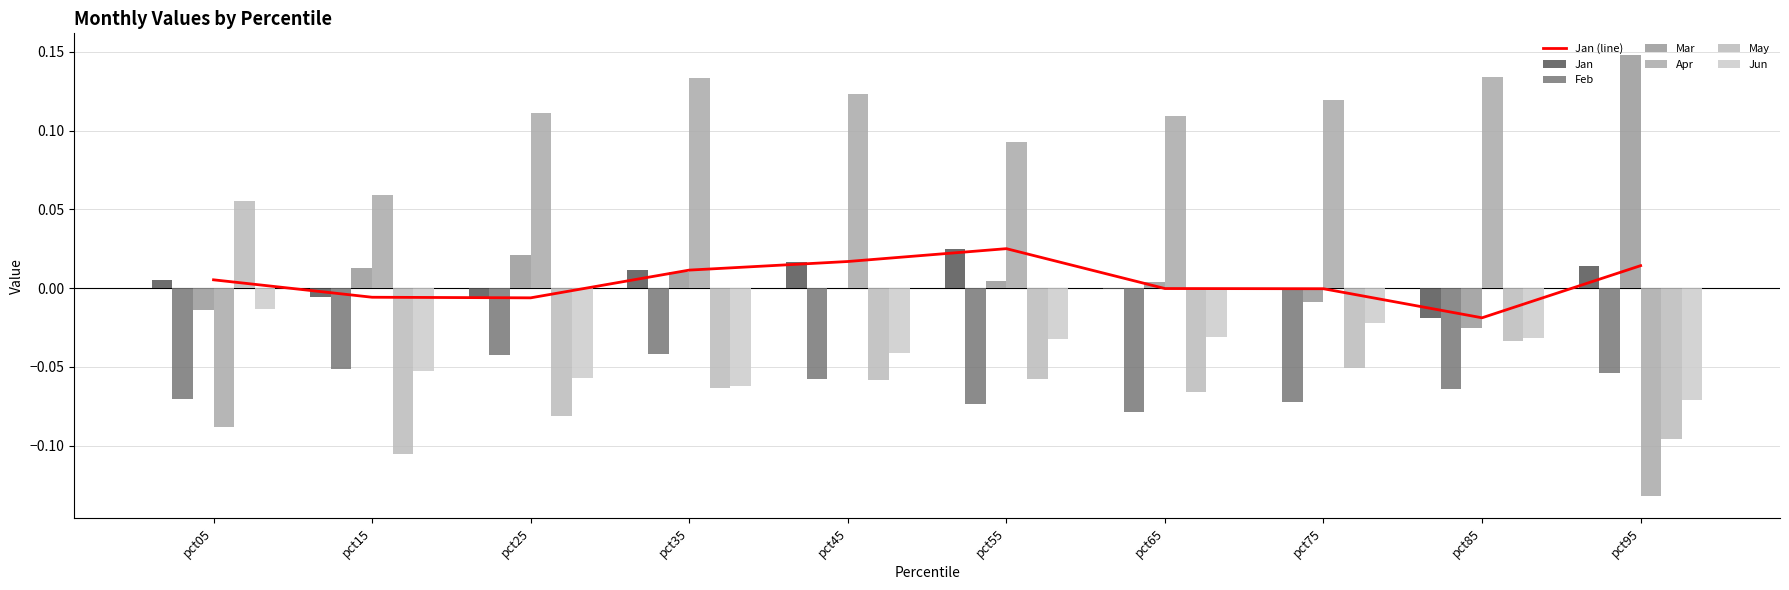

Which category has the highest value in the Jan series?

pct55